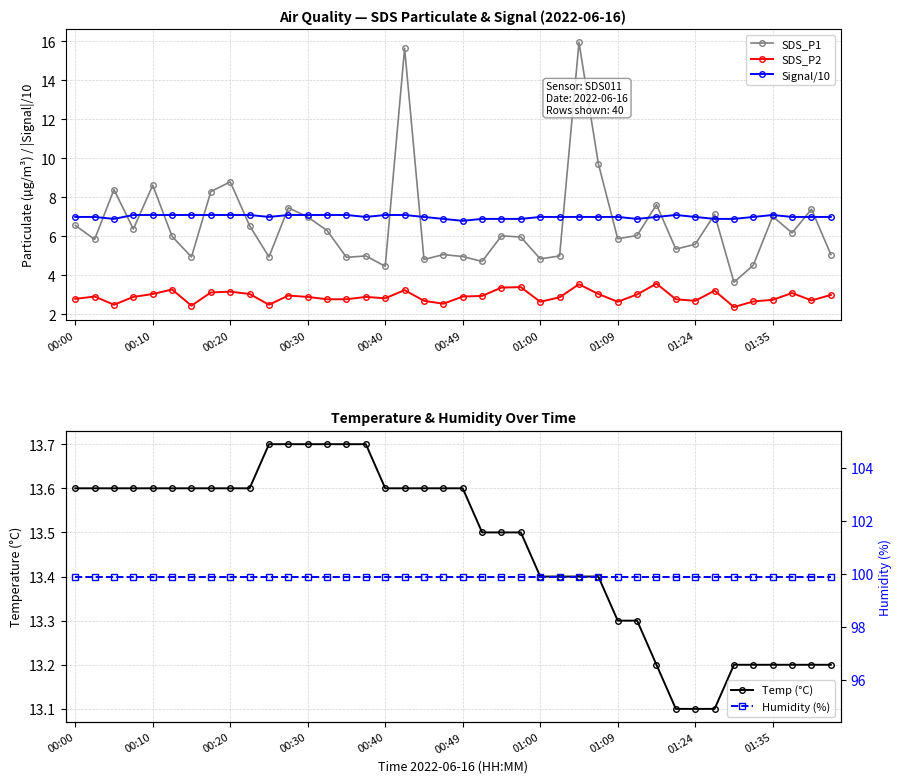

What is the sum of all SDS_P1 values?

264.8